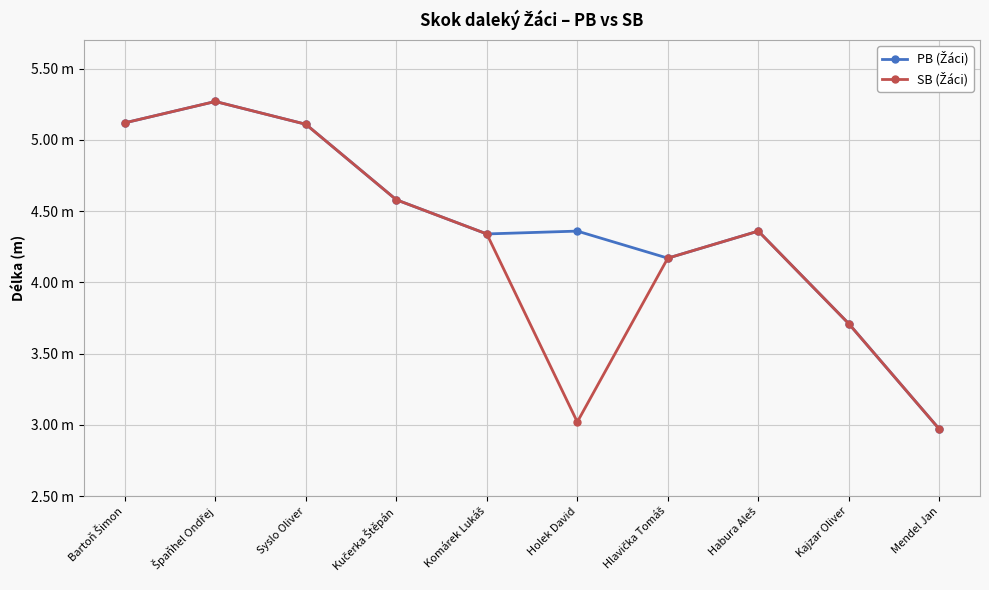

Does the chart have visible grid lines?

Yes